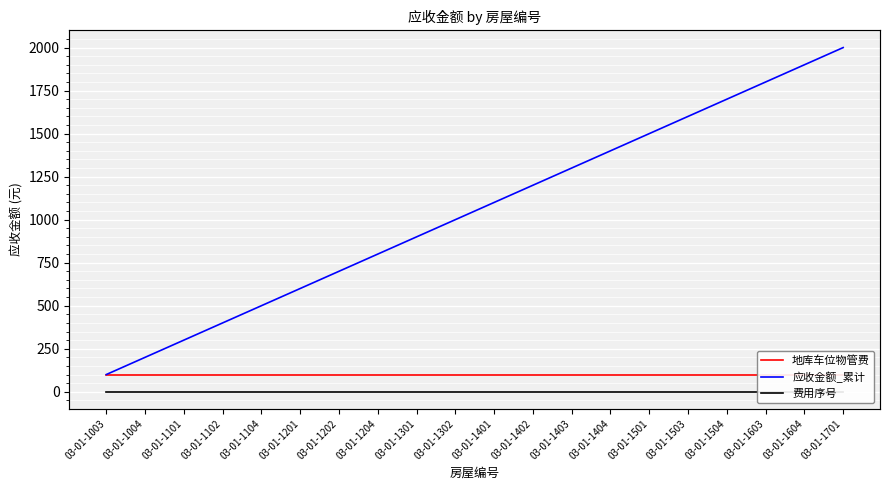

True or false: 费用序号 has more than 1 points higher than both neighbors.

False